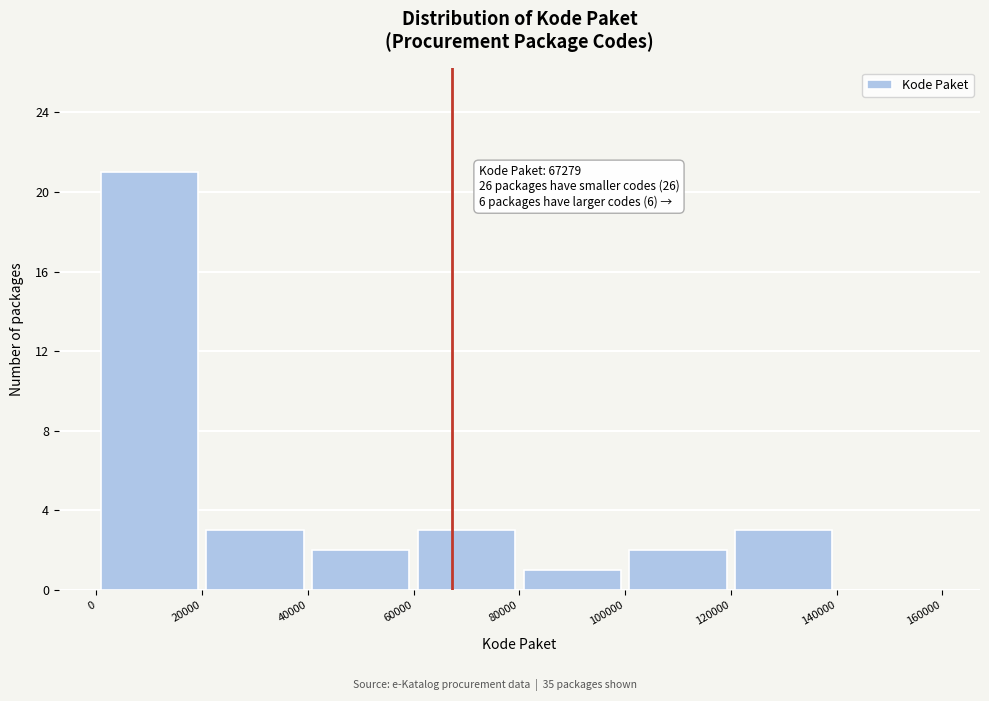

Which range on the x-axis has the tallest bar?

0 to 20000